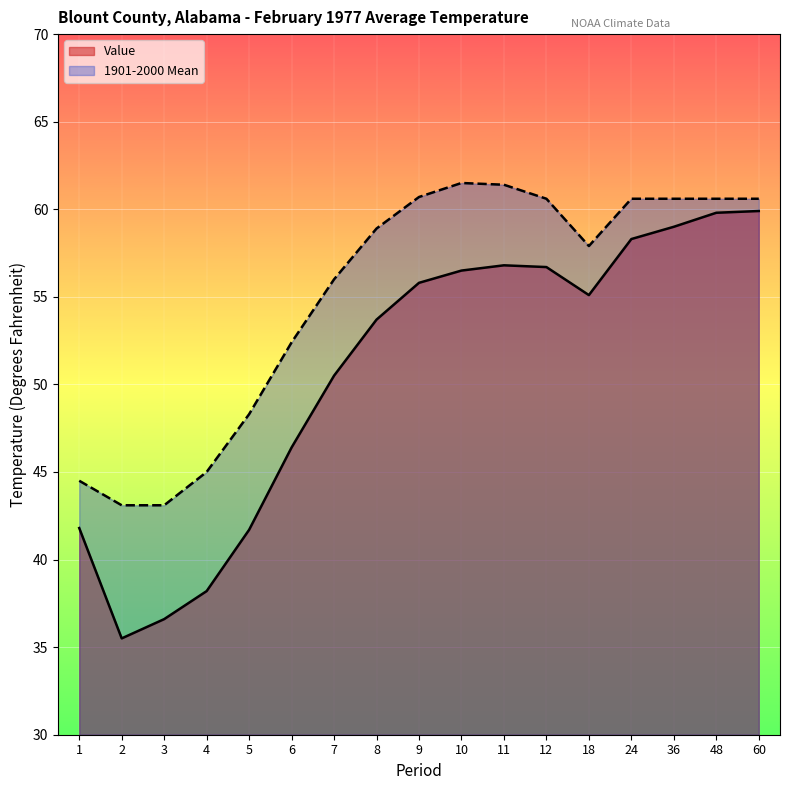

Rank the categories by Value value from lowest to highest.

2, 3, 4, 5, 1, 6, 7, 8, 18, 9, 10, 12, 11, 24, 36, 48, 60